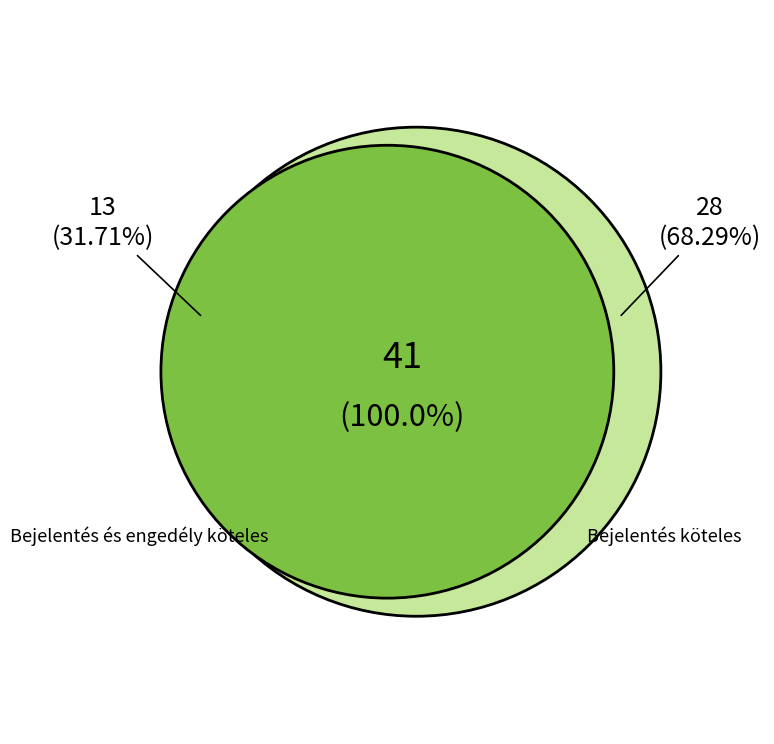

To the nearest percent, what is the combined percentage of Bejelentés és engedély köteles and Bejelentés köteles?

100%